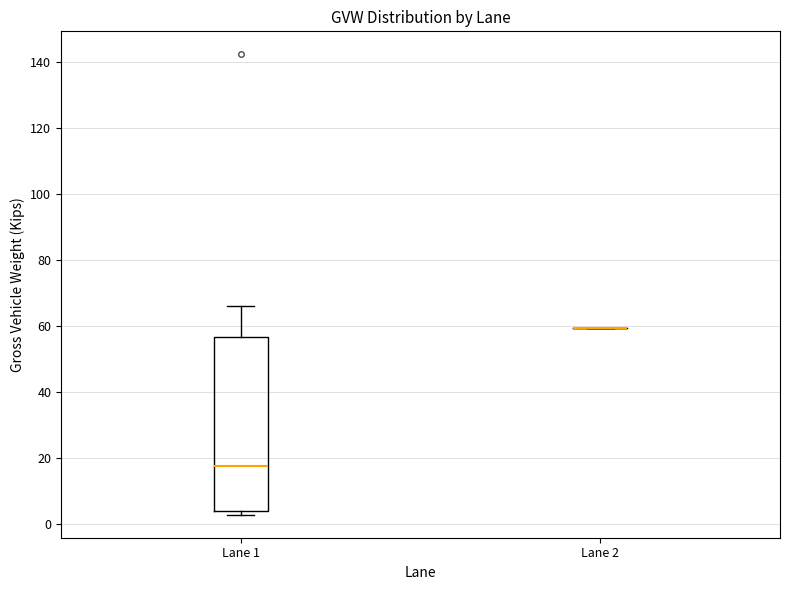

Which box is the tallest, from its lower edge to its upper edge?

Lane 1